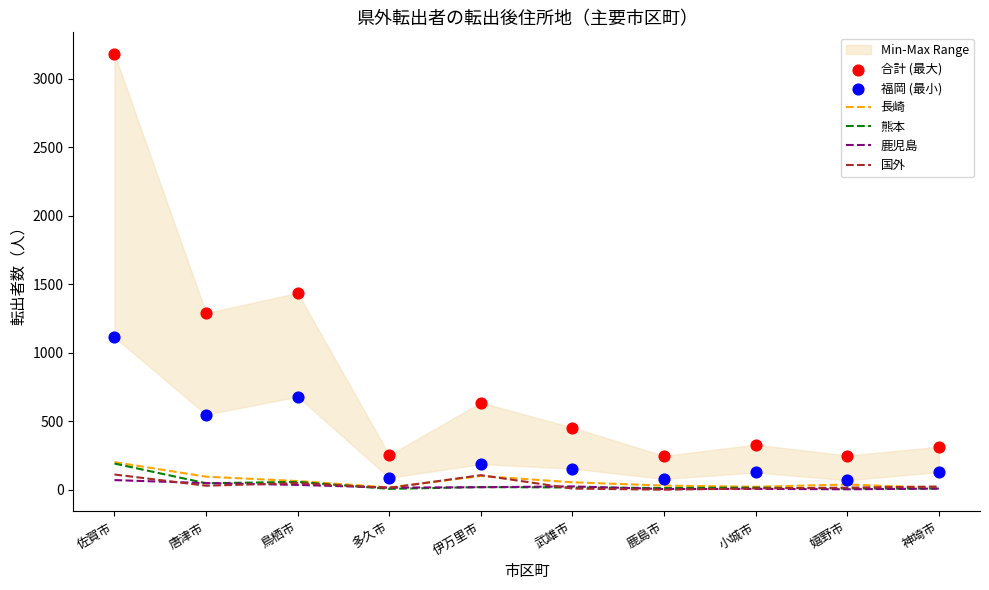

What is the total value across all series at 多久市?

390